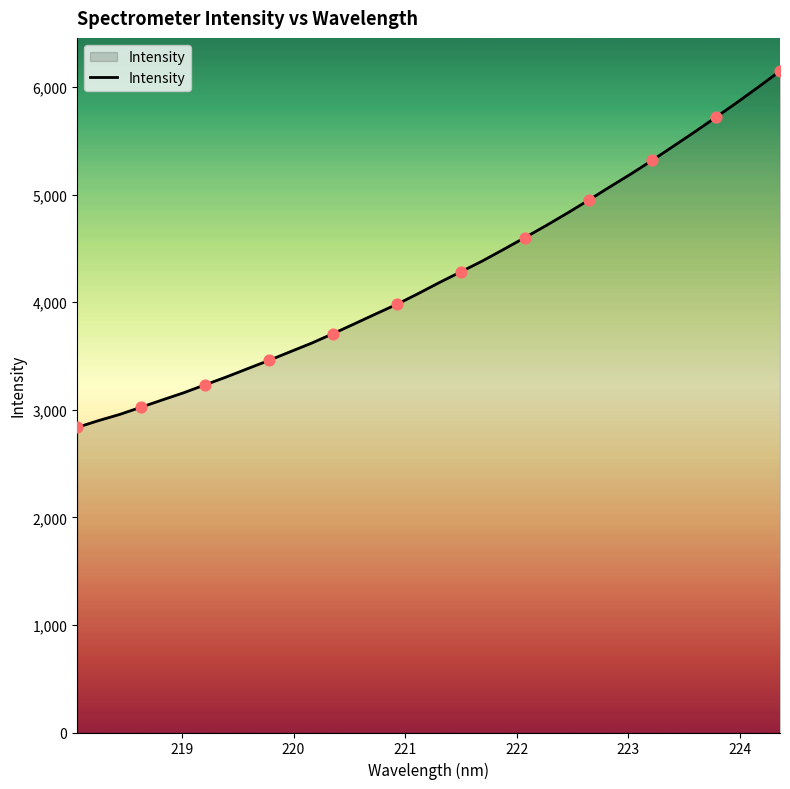

What is the minimum value shown in the chart?

2836.1